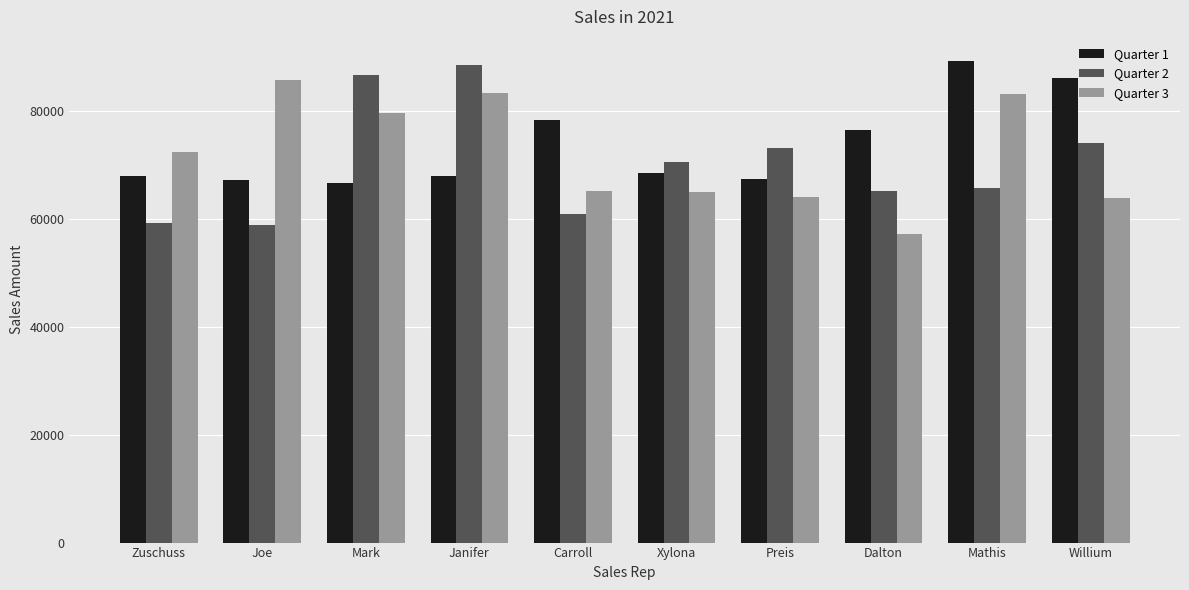

At Preis, list the series in order from smallest to largest.

Quarter 3, Quarter 1, Quarter 2